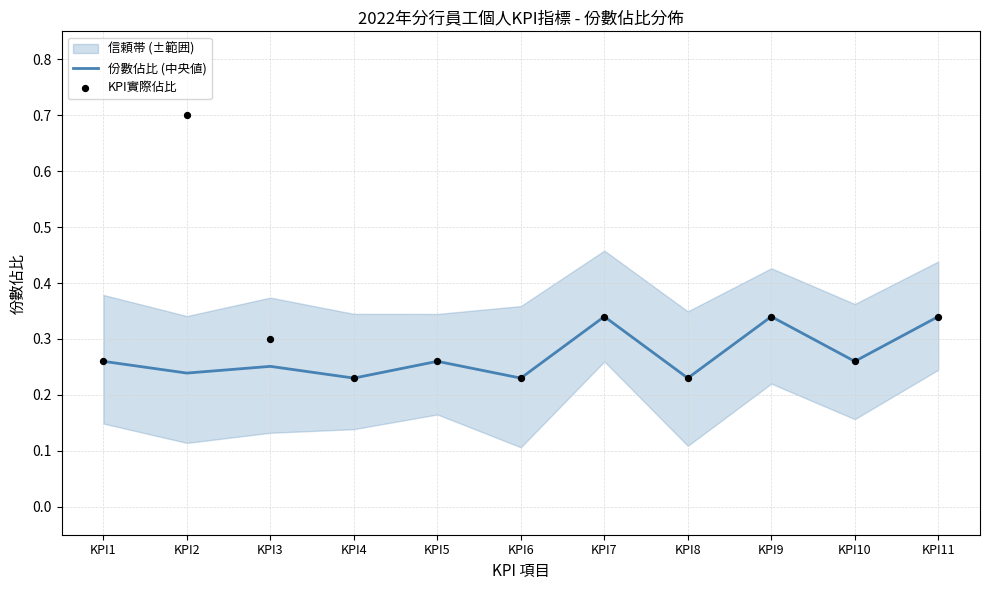

What is the total value across all series at KPI5?

0.5